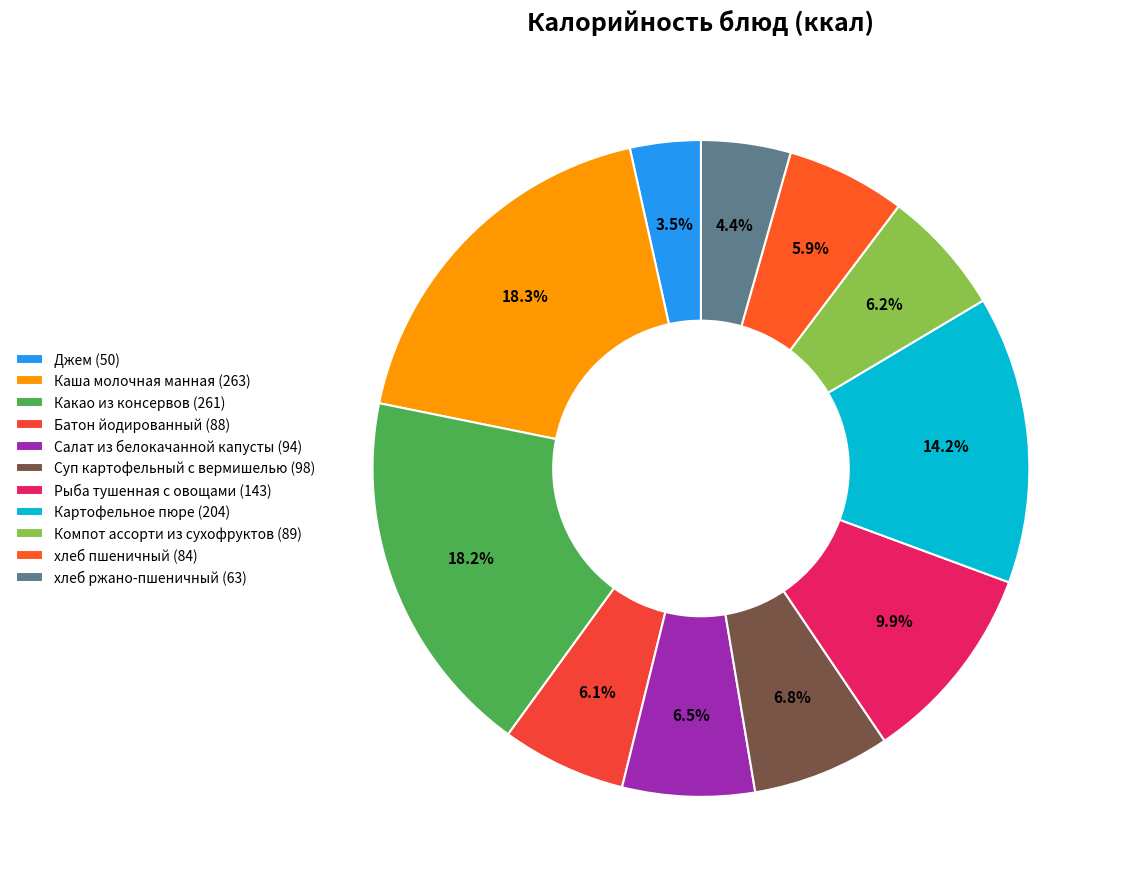

Is there a majority slice in this chart?

No